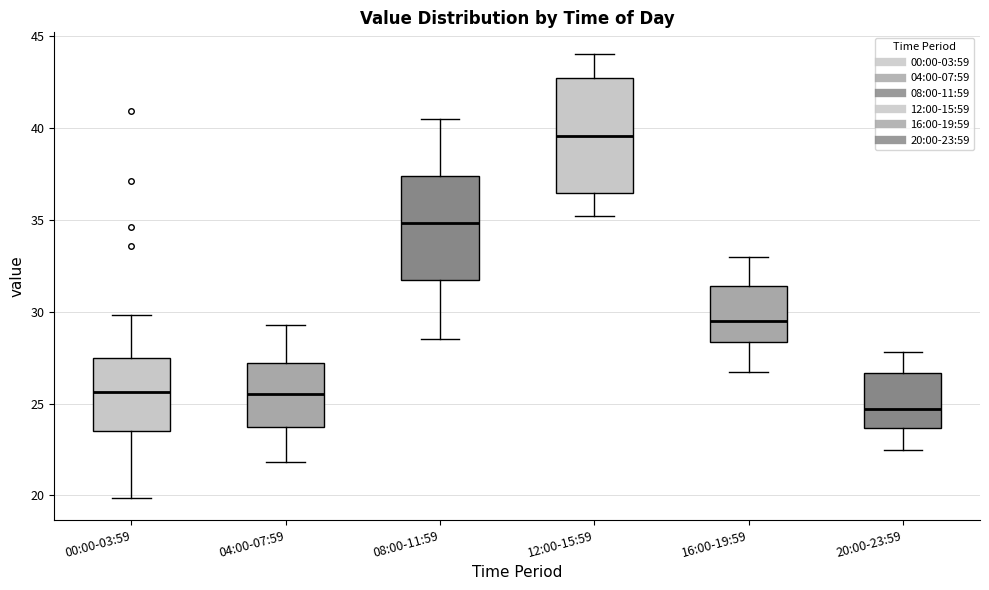

Reading left to right, read every box against the y-axis: the position of its median line, the range the box covers, and the ends of its whiskers. The values are not printed on the chart, so give them approximately, as read against the axis.

00:00-03:59: median 25.5, box 23.5 to 27.5, whiskers 20.0 to 30.0
04:00-07:59: median 25.5, box 23.5 to 27.0, whiskers 22.0 to 29.5
08:00-11:59: median 35.0, box 31.5 to 37.5, whiskers 28.5 to 40.5
12:00-15:59: median 39.5, box 36.5 to 42.5, whiskers 35.0 to 44.0
16:00-19:59: median 29.5, box 28.5 to 31.5, whiskers 26.5 to 33.0
20:00-23:59: median 24.5, box 23.5 to 26.5, whiskers 22.5 to 28.0